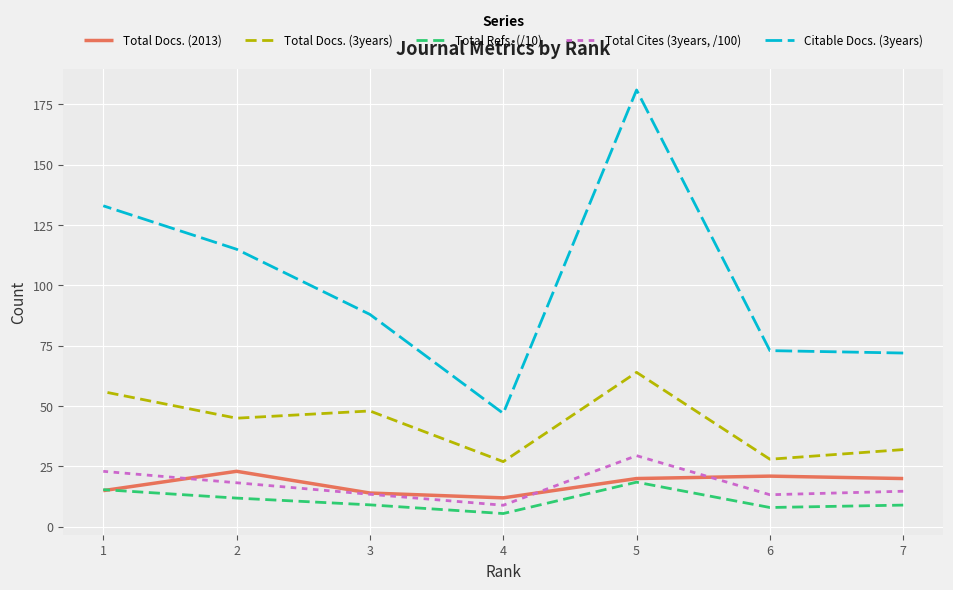

Which series changed the most between 4 and 3?

Citable Docs. (3years)